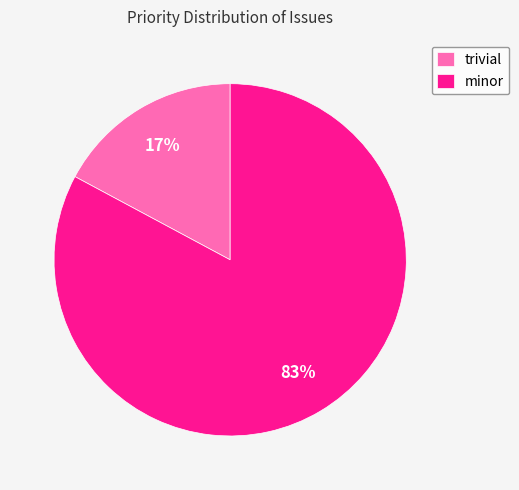

Is there a majority slice in this chart?

Yes